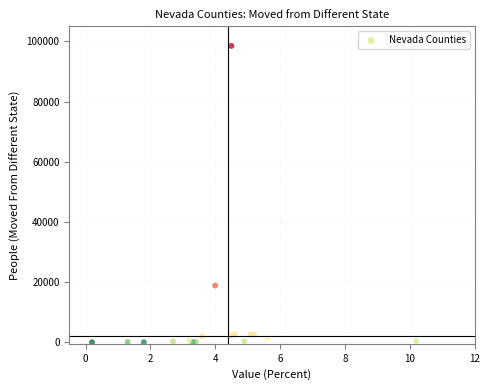

What Y value in the scatter plot is closest to 49254?

18865